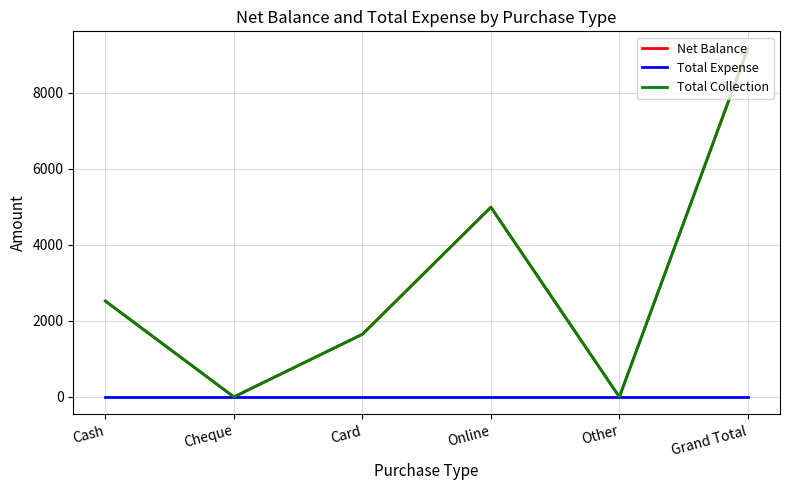

Does the chart display data point markers on the line(s)?

No